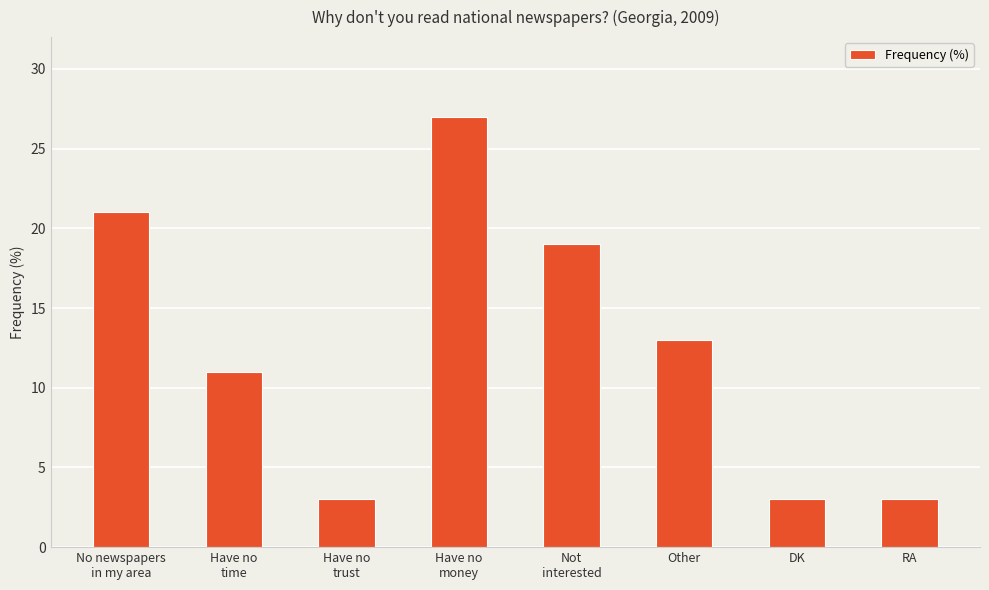

What is the difference between the maximum and minimum values?

24